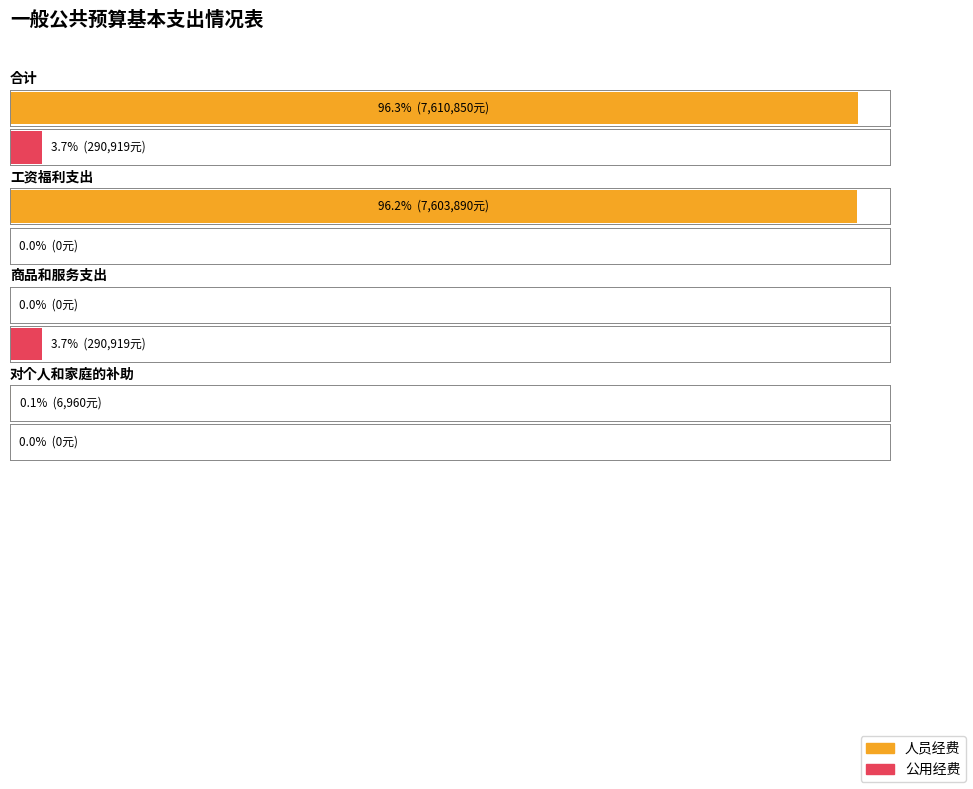

What is the spread (max minus min) of values at 对个人和家庭的补助?

6960